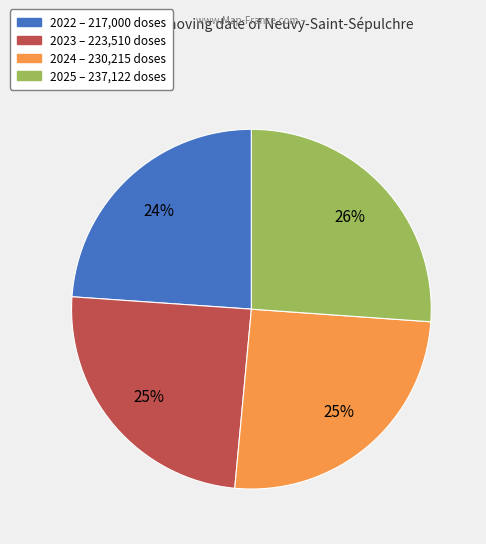

What is the smallest slice in the pie chart?

2022